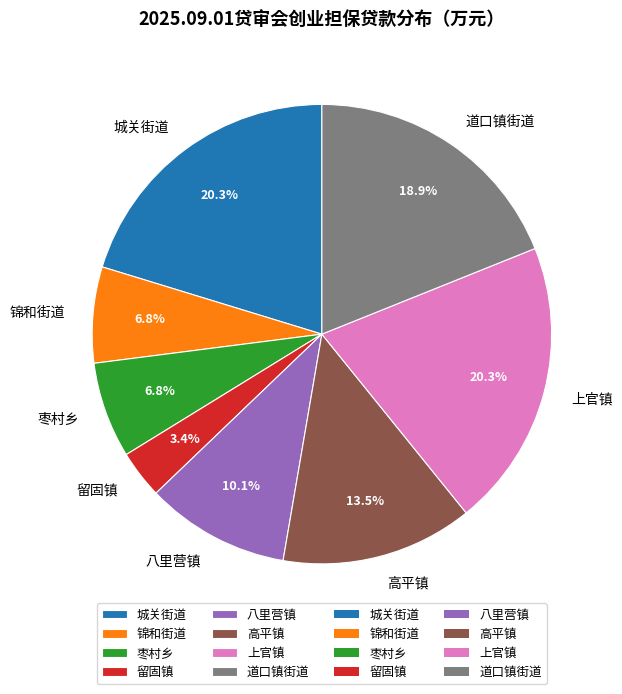

Count the number of slices in the pie.

8